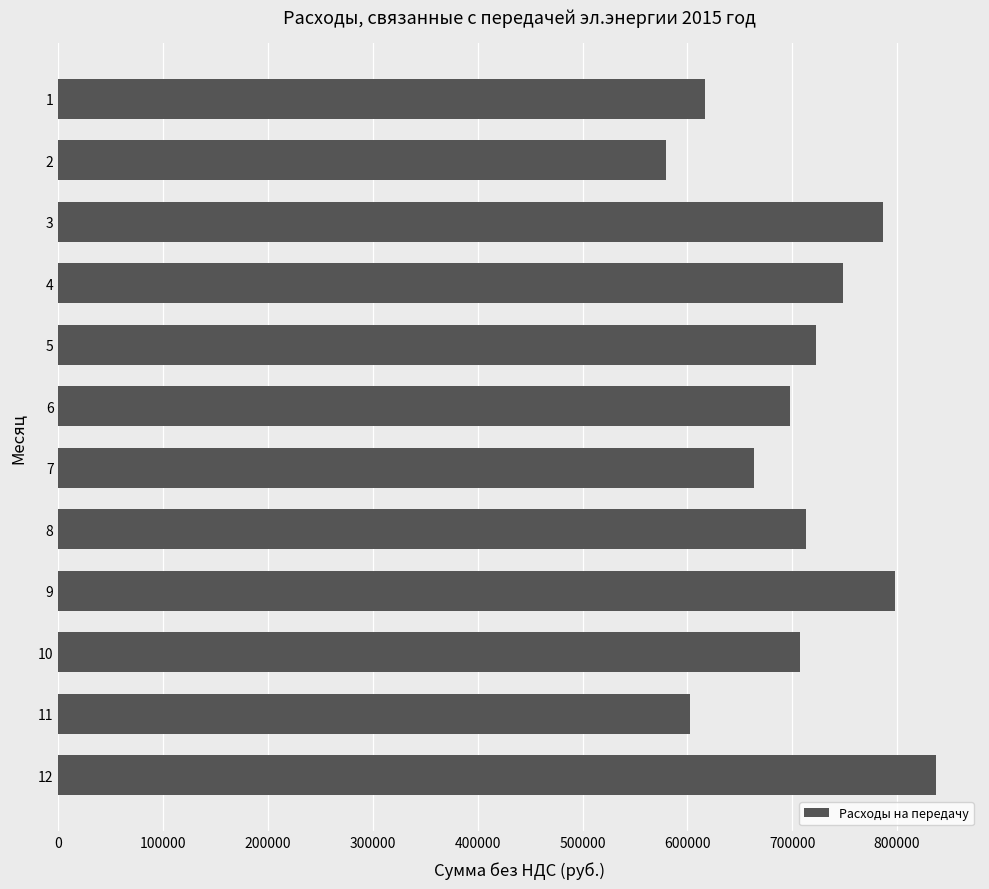

Count the number of values greater than 713549.

6